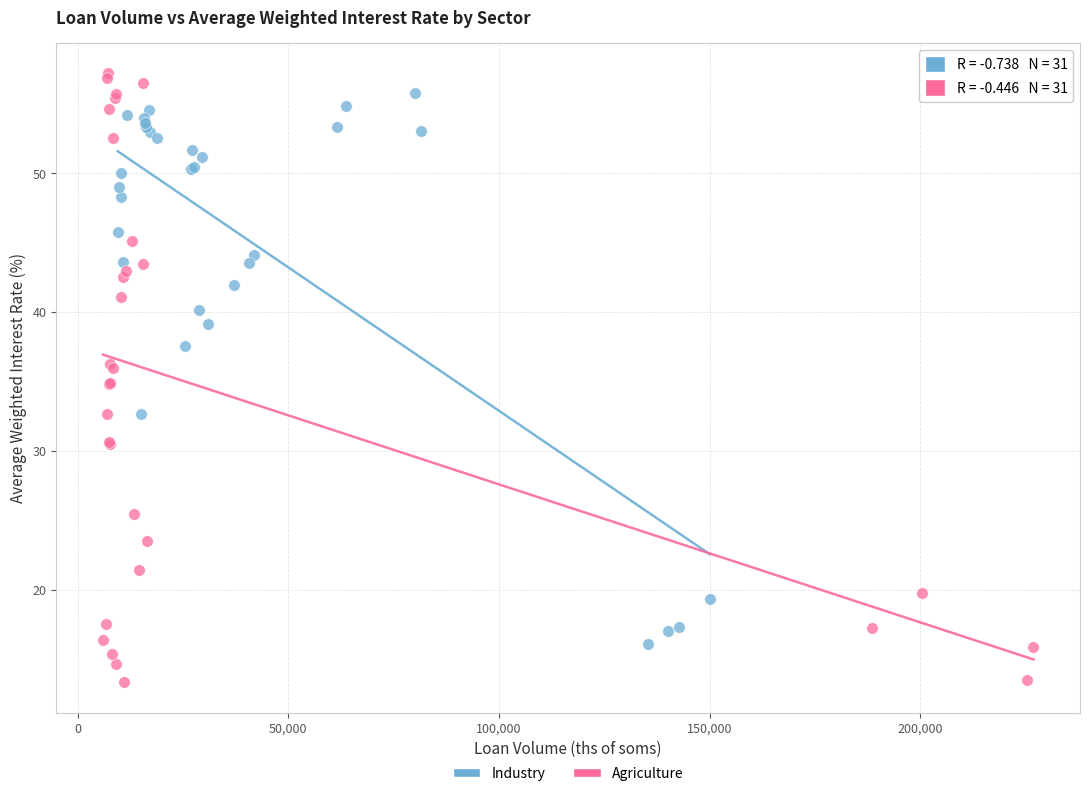

Which series reaches the minimum Y coordinate?

Agriculture